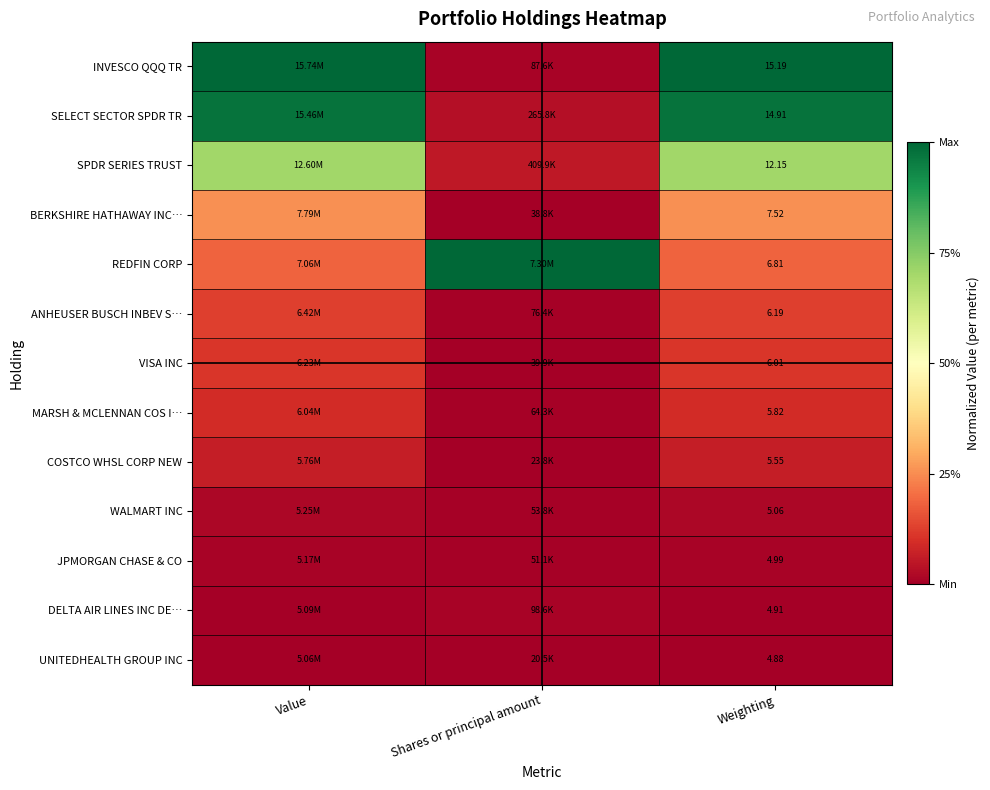

How many categories are shown in the chart?

3